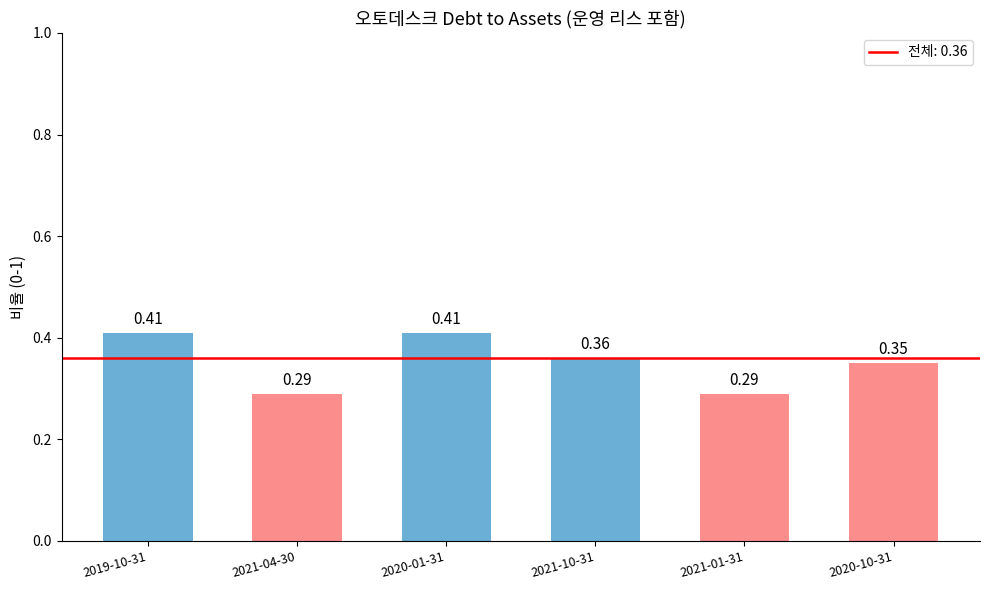

Which has a higher value, 2020-10-31 or 2021-04-30?

2020-10-31